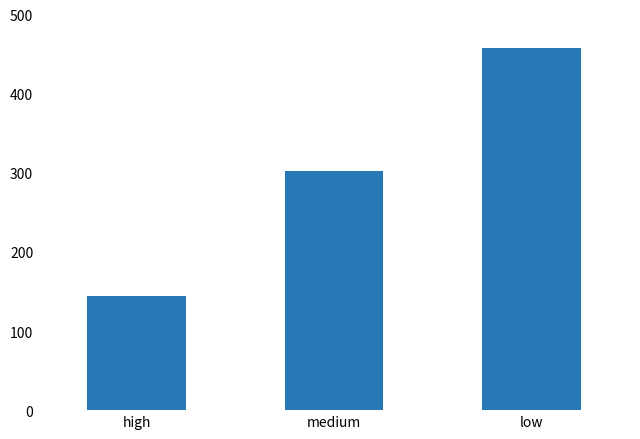

What is the difference between the values at medium and low?

156